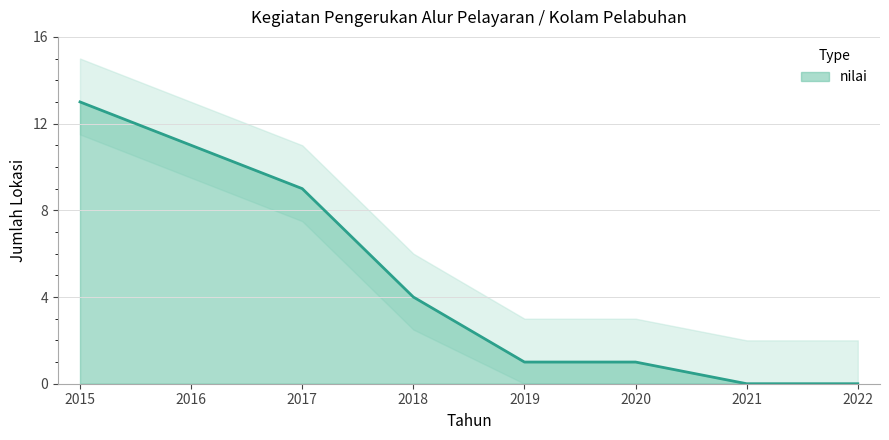

Between 2019 and 2015, which is larger?

2015